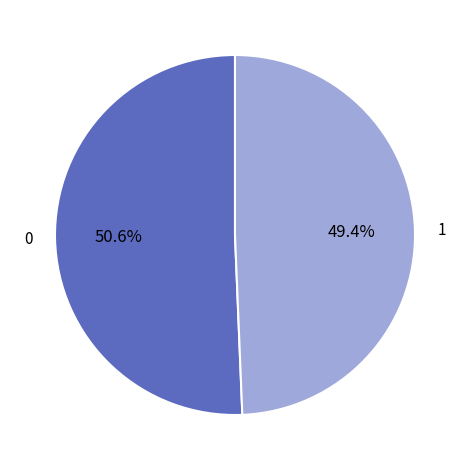

Is there any slice that represents more than half of the pie?

Yes